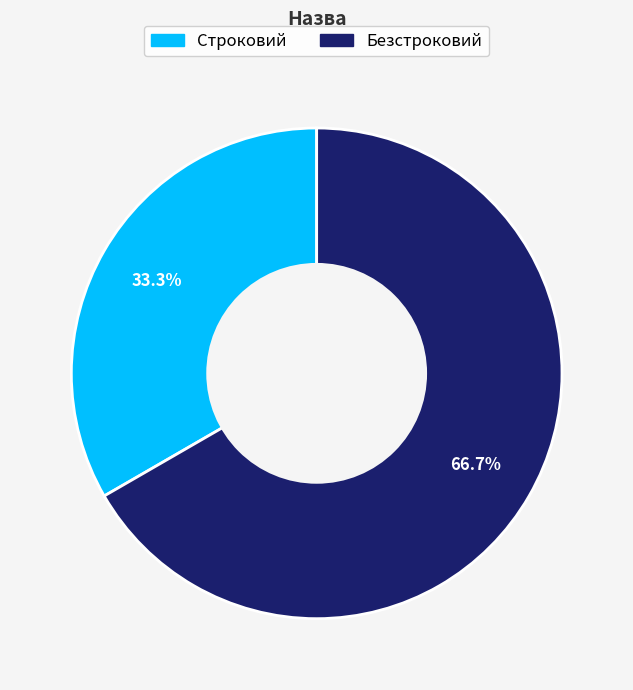

To the nearest percent, what portion does Строковий represent?

33%